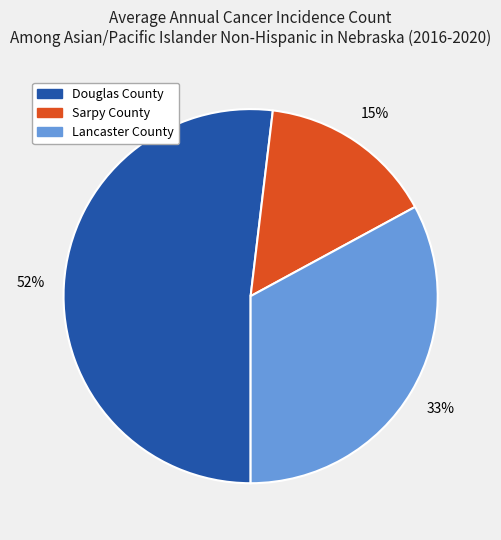

Is the sum of Lancaster County and Sarpy County greater than half?

No